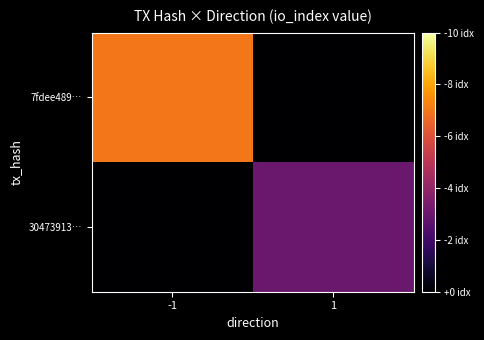

Rank the series at 1 from highest to lowest value.

30473913…, 7fdee489…